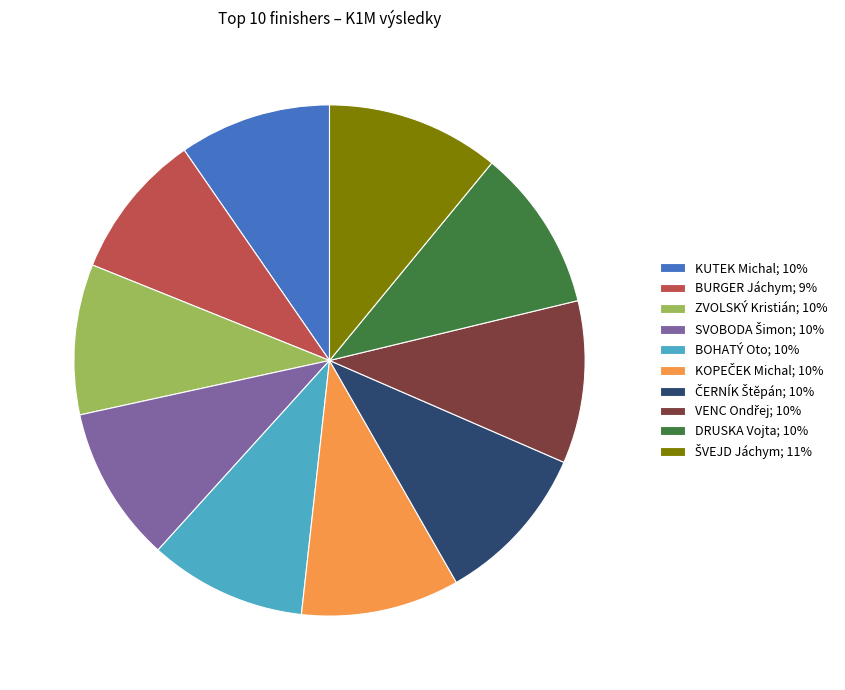

Is it true that BOHATÝ Oto; 10% is 10% of the pie?

True